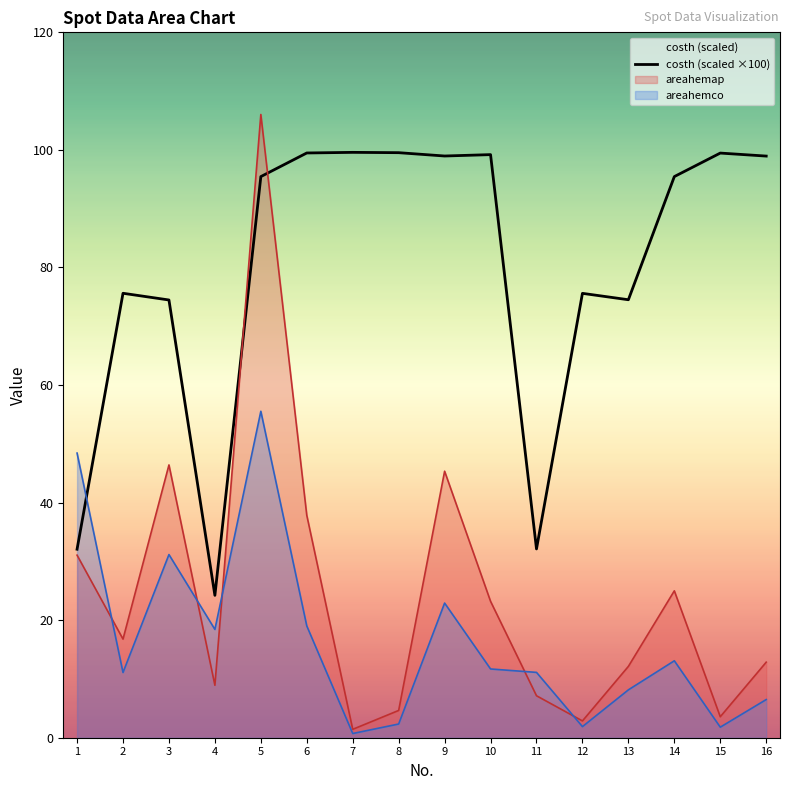

Which category has the lowest value across all series?

7